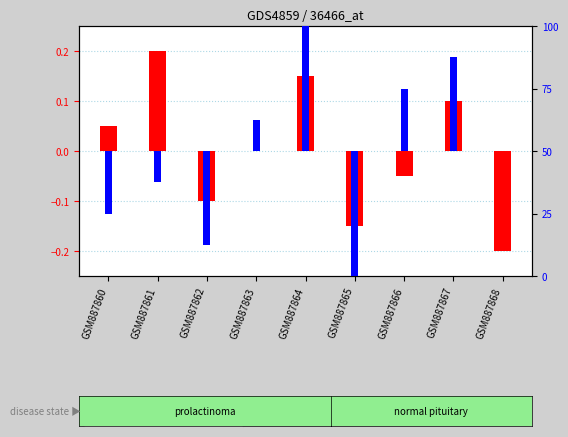

What is the difference between the highest and lowest values at GSM887867?

0.1